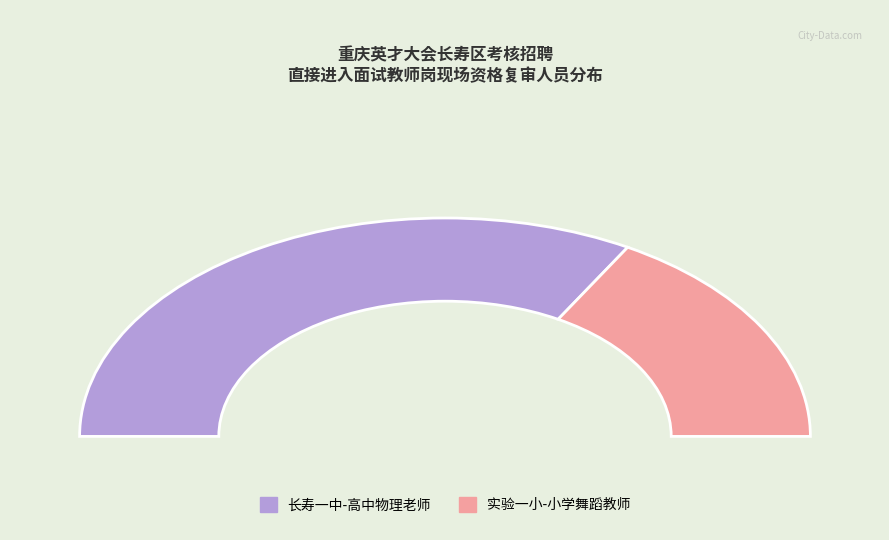

Does 实验一小-小学舞蹈教师 represent more than half of the total?

No